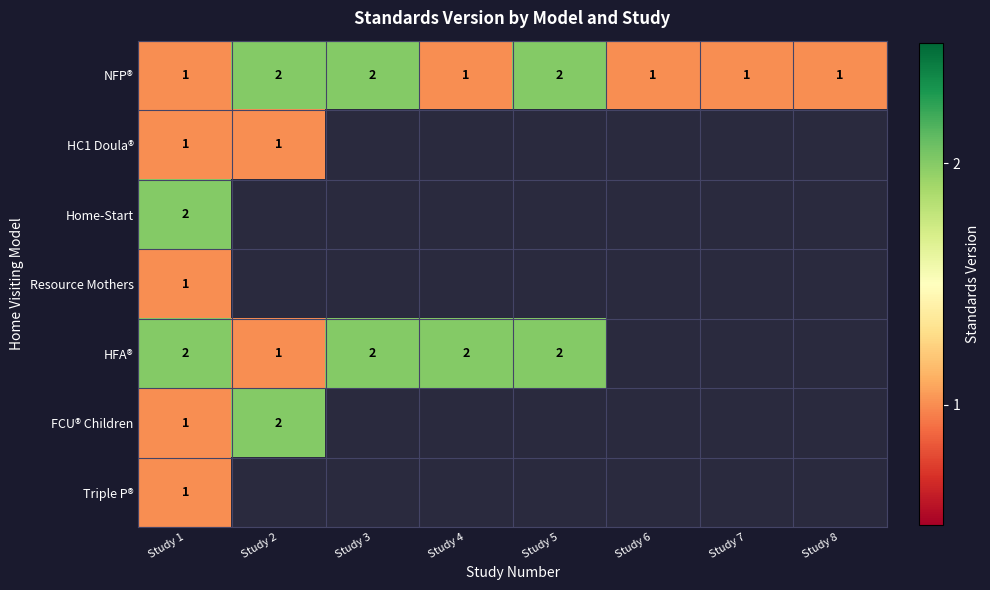

The value of NFP® at Study 1 is 0. True or false?

False